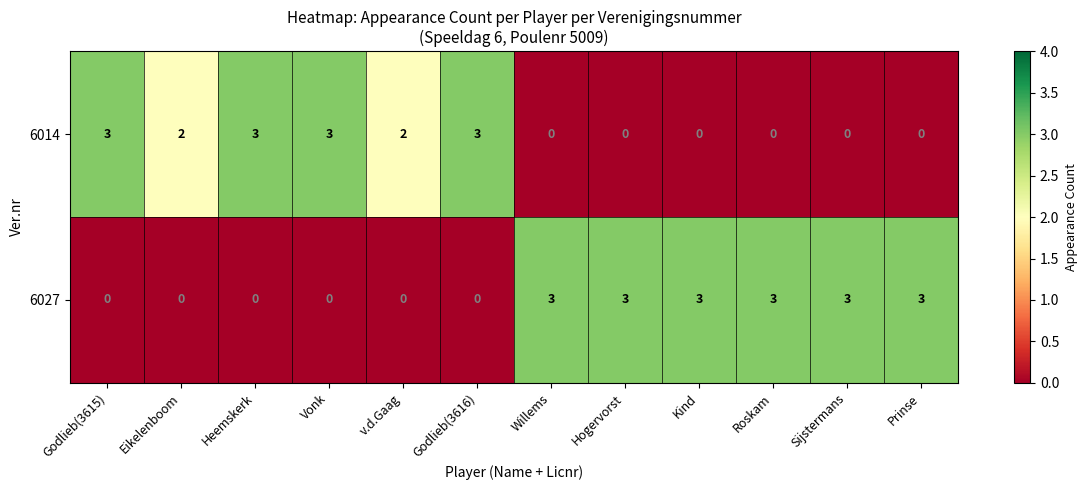

Reading left to right, transcribe all the data shown in this chart.

6014: Godlieb(3615)=3	Eikelenboom=2	Heemskerk=3	Vonk=3	v.d.Gaag=2	Godlieb(3616)=3	Willems=0	Hogervorst=0	Kind=0	Roskam=0	Sijstermans=0	Prinse=0
6027: Godlieb(3615)=0	Eikelenboom=0	Heemskerk=0	Vonk=0	v.d.Gaag=0	Godlieb(3616)=0	Willems=3	Hogervorst=3	Kind=3	Roskam=3	Sijstermans=3	Prinse=3